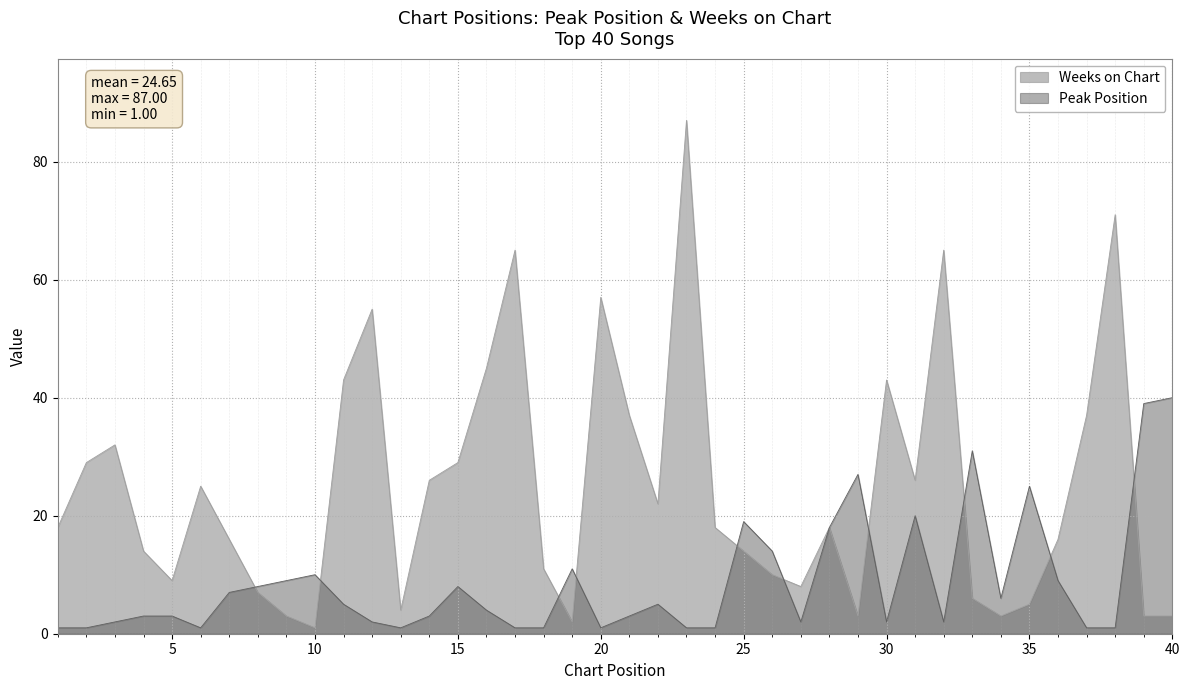

True or false: Peak Position has a value of 49 at 29.

False